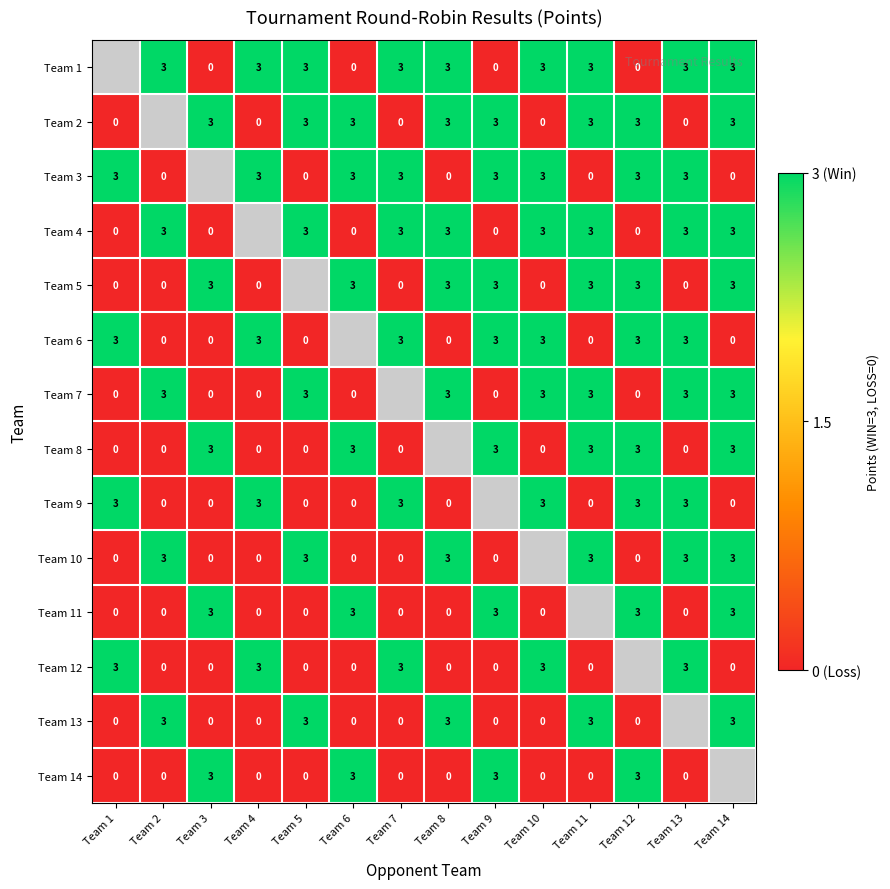

The Team 9 series shows 1.0 at Team 13. True or false?

False